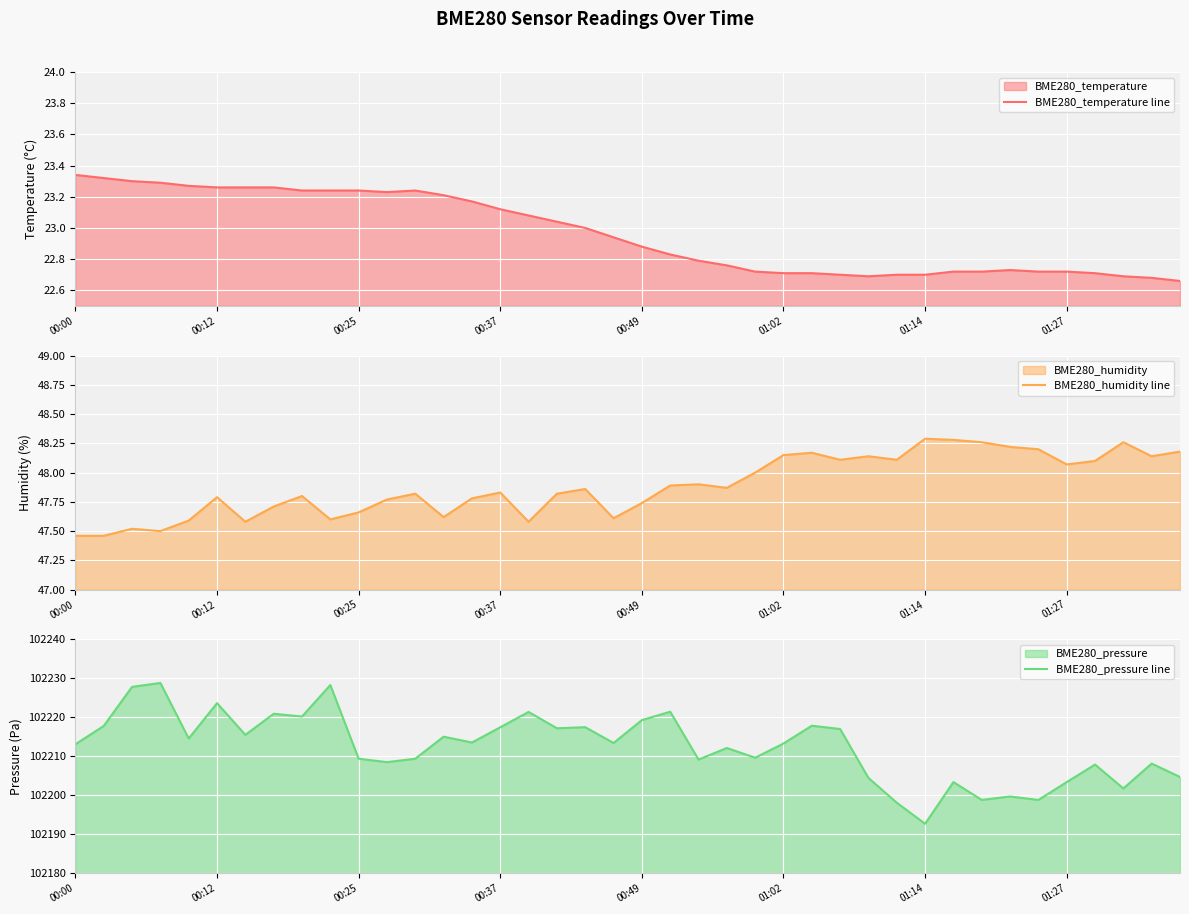

Which has a higher value, 27 or 37?

27